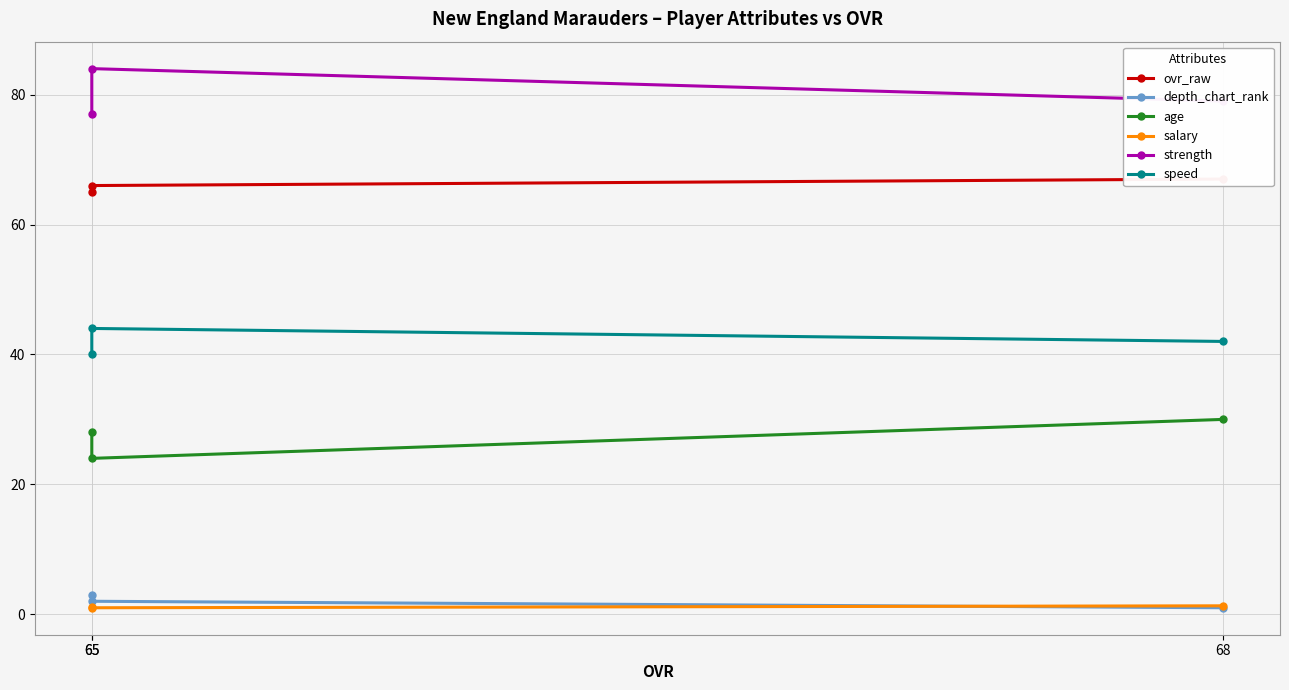

Is it true that ovr_raw equals 34.0 at 65?

False